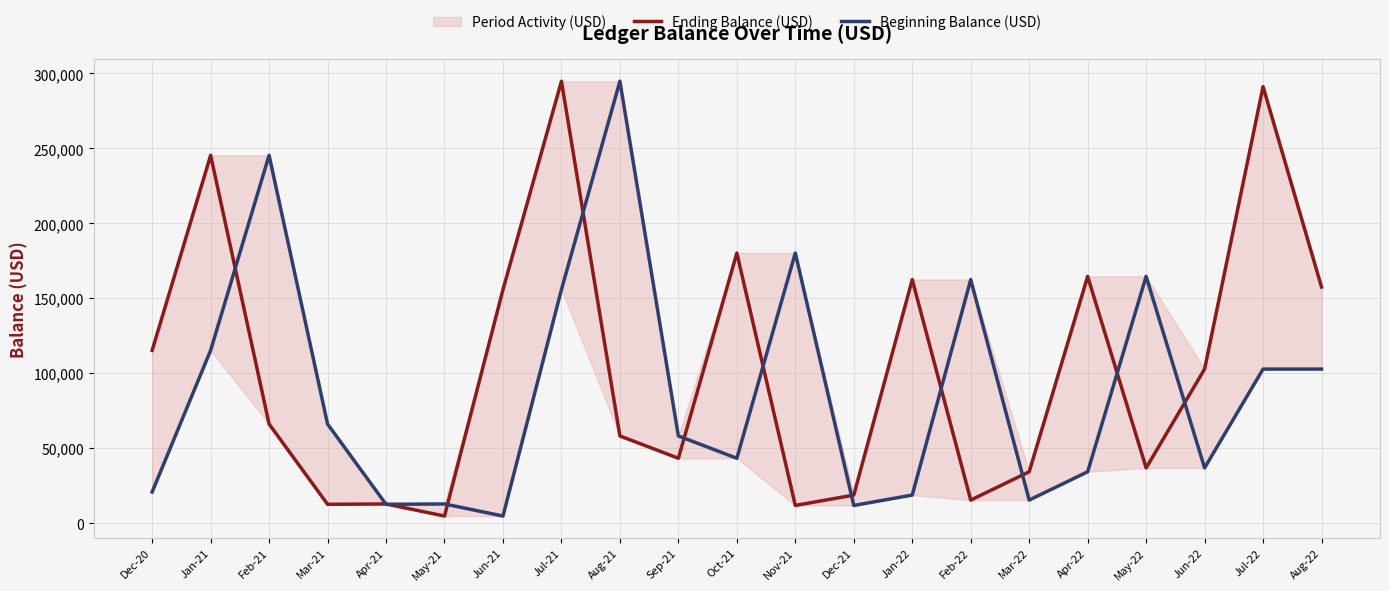

Is the value of Beginning Balance (USD) at Apr-21 greater than the value of Ending Balance (USD) at Dec-21?

No